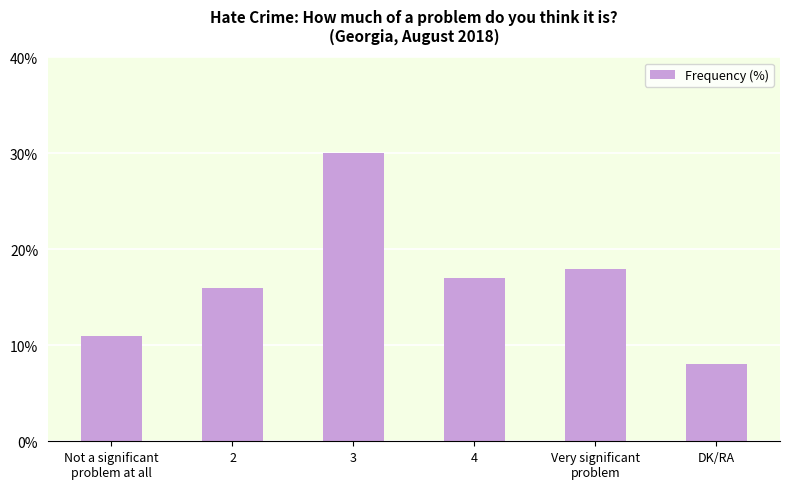

What is the difference between the second highest and minimum values?

10